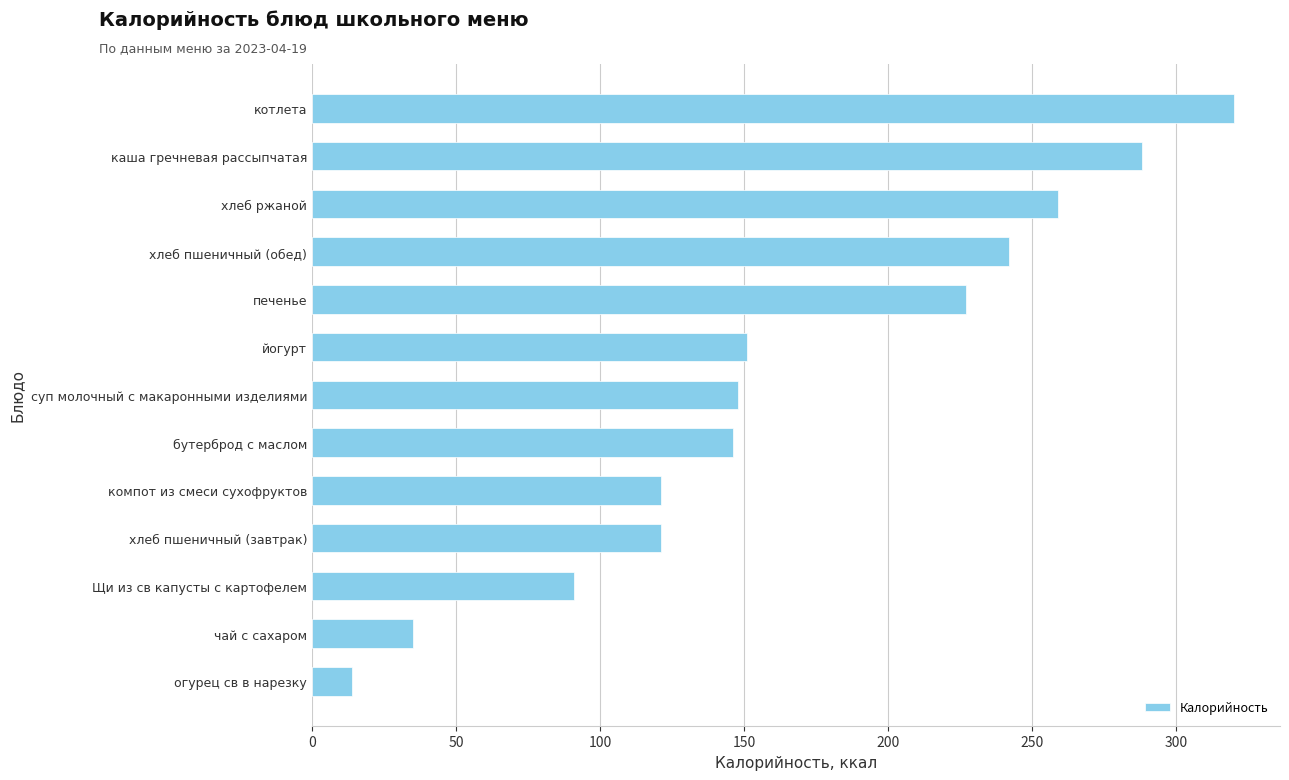

The chart shows a value of 259 at хлеб ржаной. True or false?

True